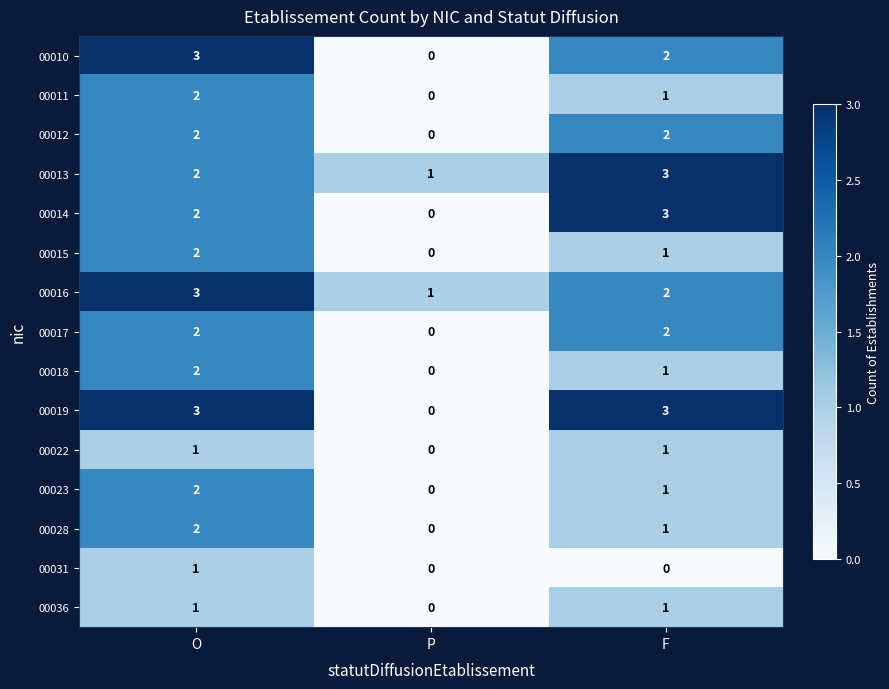

How many series are shown in this chart?

15